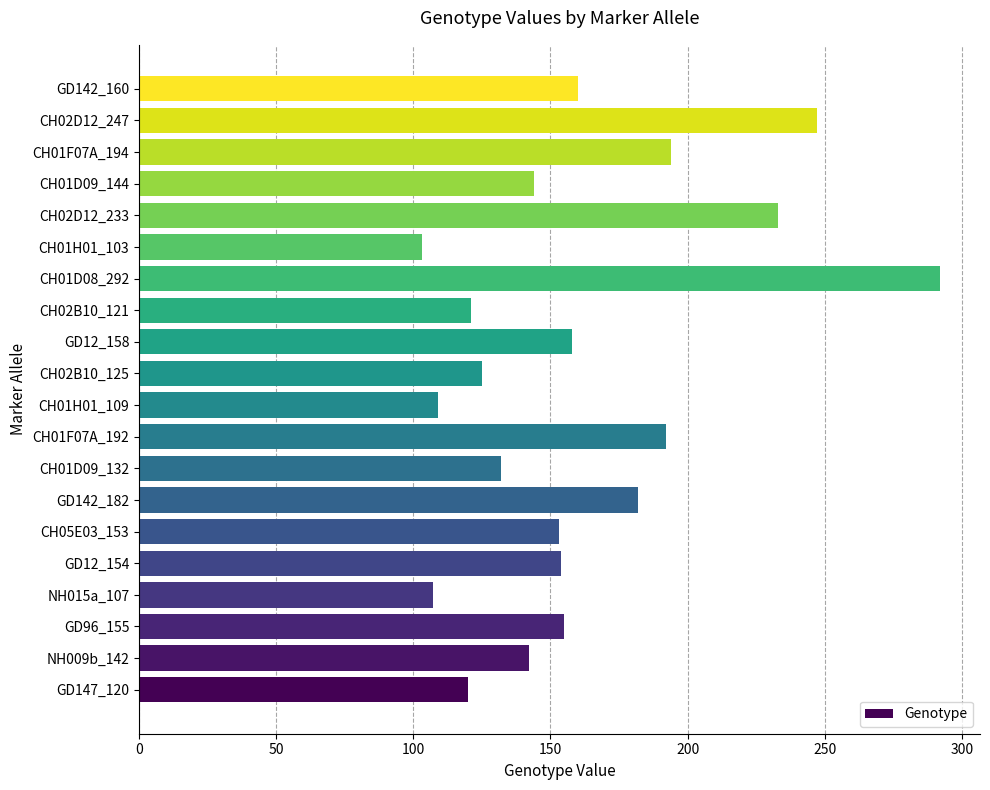

Approximately how many times larger is the value at CH01F07A_192 compared to GD147_120?

1.6